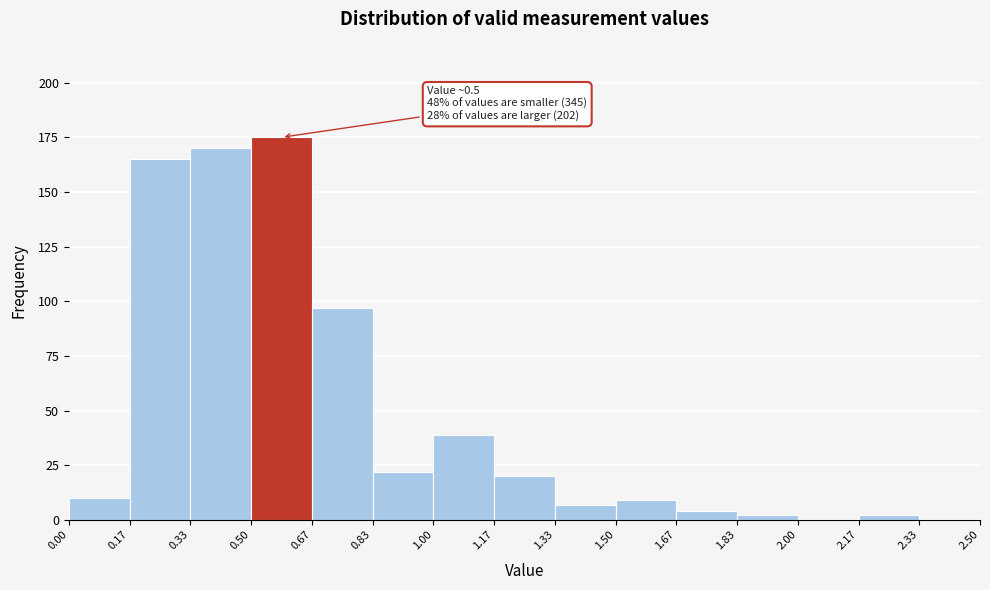

Over which range of the x-axis is the bar tallest?

0.50 to 0.67